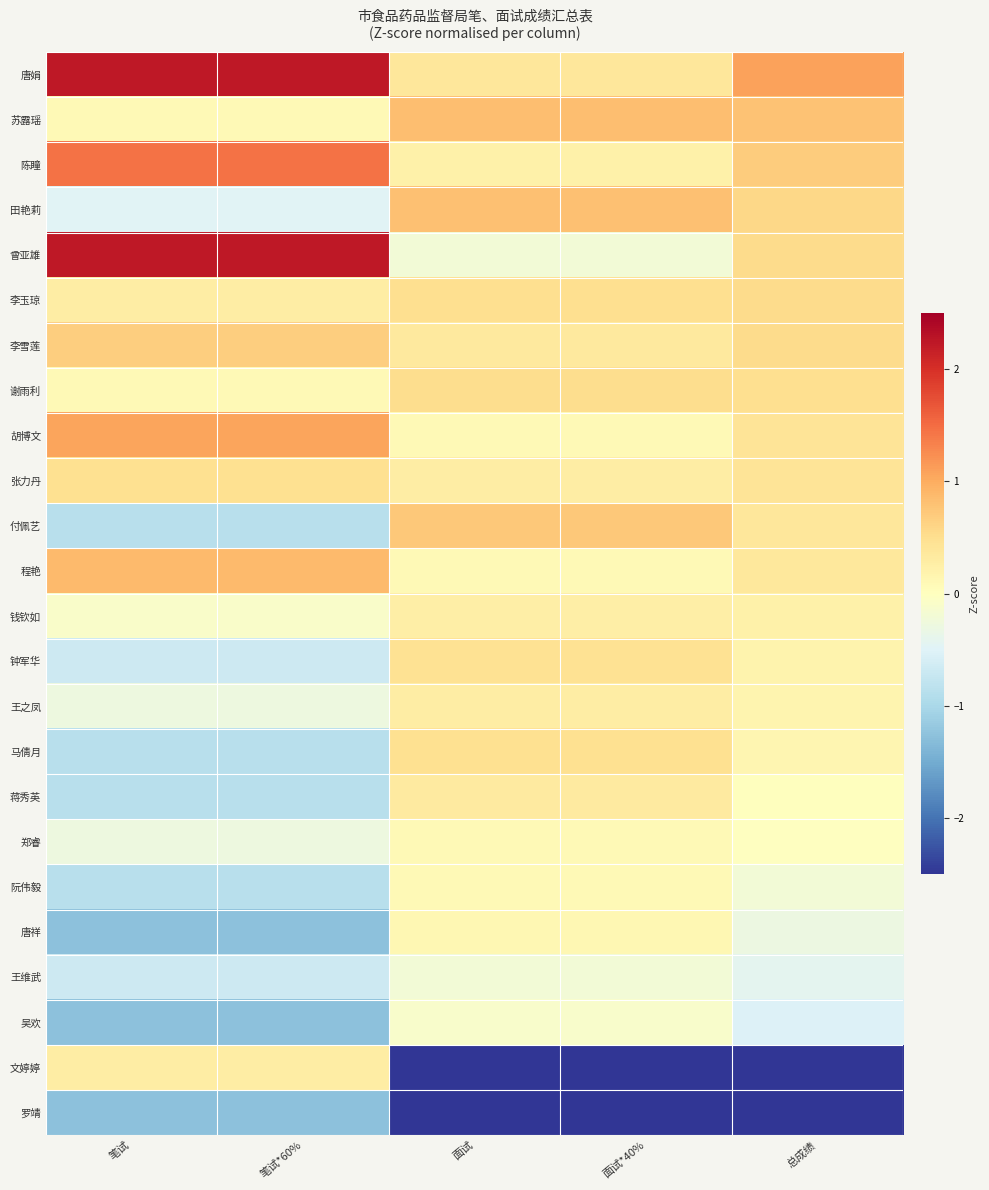

How many categories are shown in the chart?

5